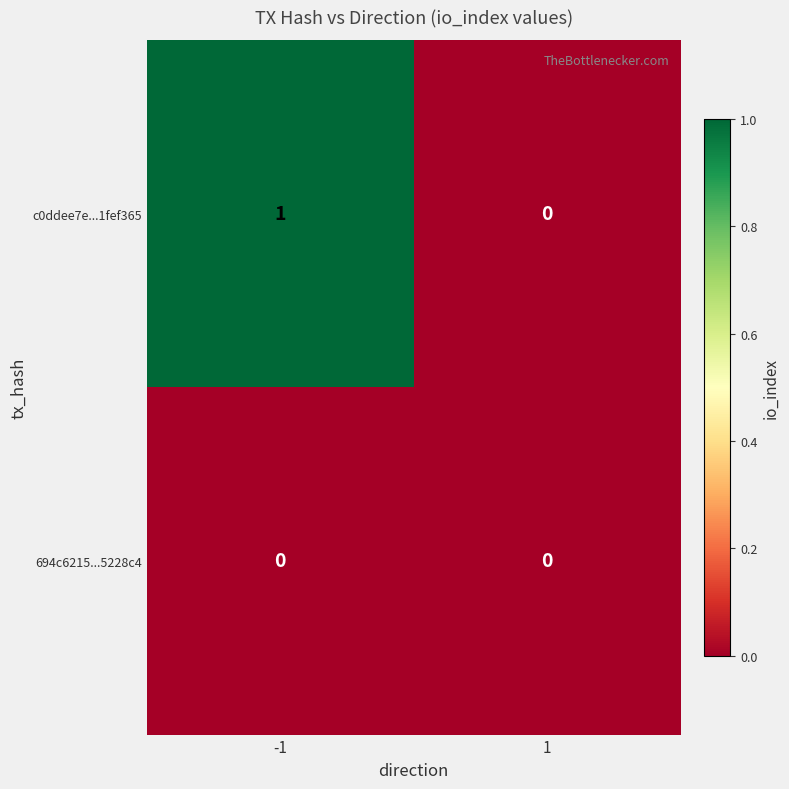

Which series changed the most between -1 and 1?

c0ddee7e...1fef365